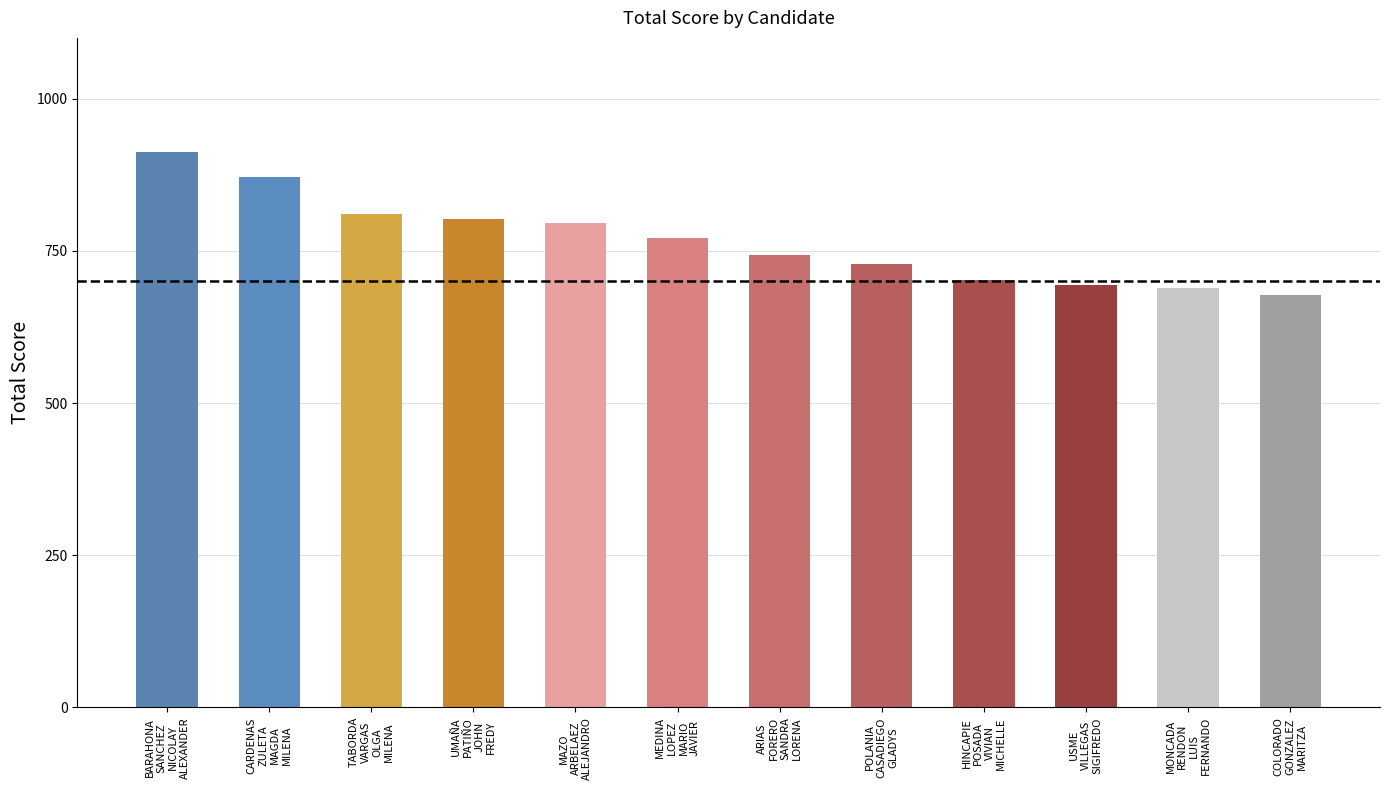

Does the chart contain stacked bars?

No